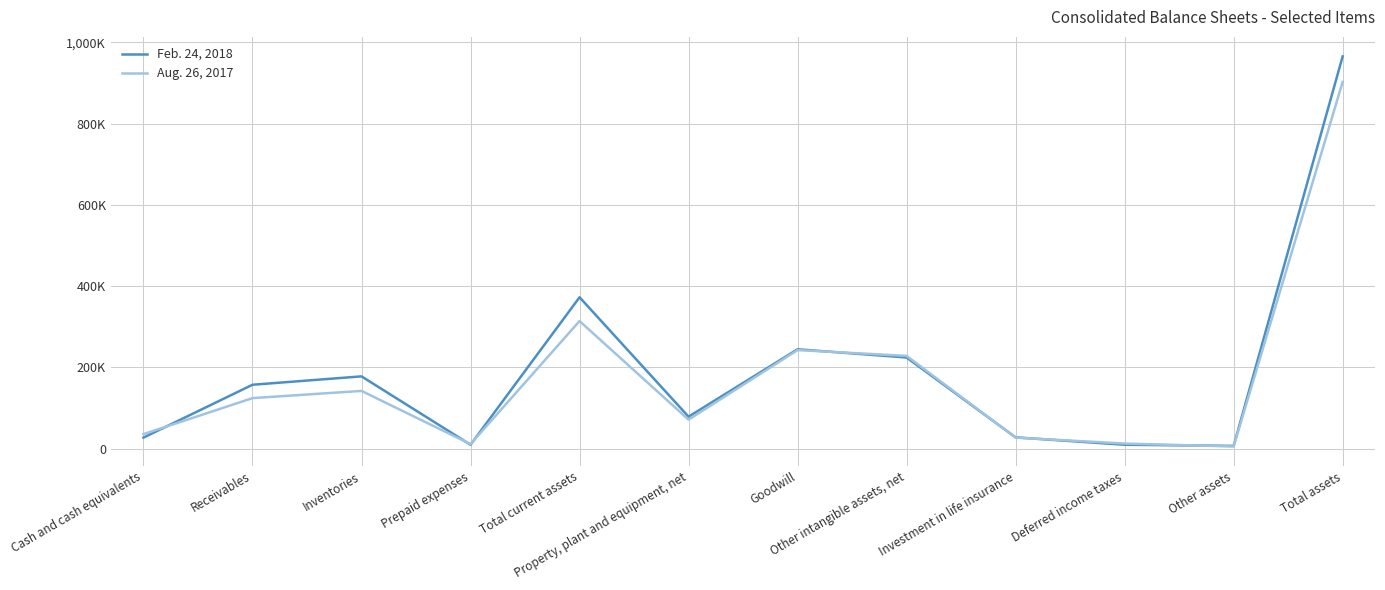

Where is Feb. 24, 2018 nearest to the value 486141?

Total current assets